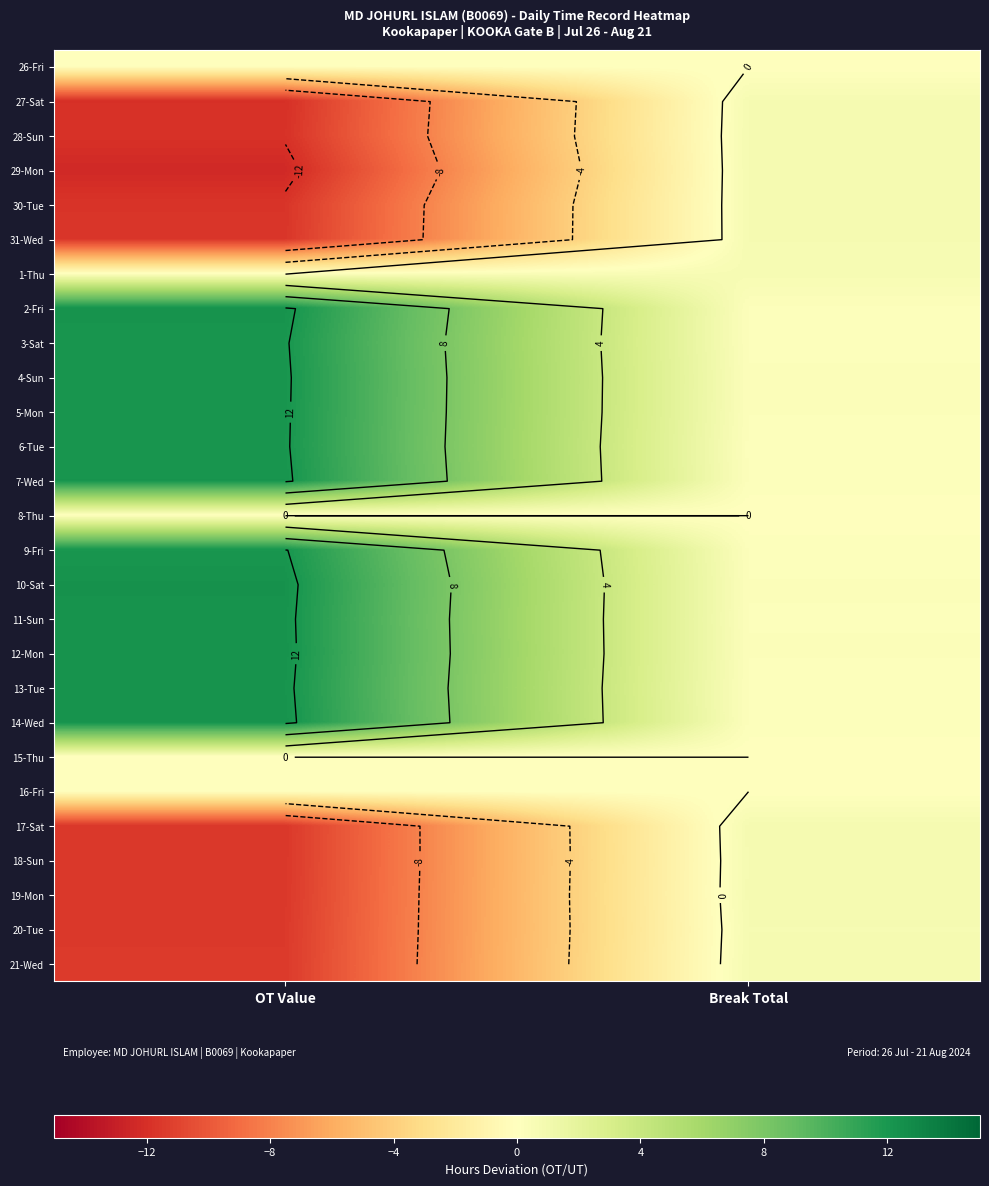

Between OT Value and Break Total, which is larger?

OT Value